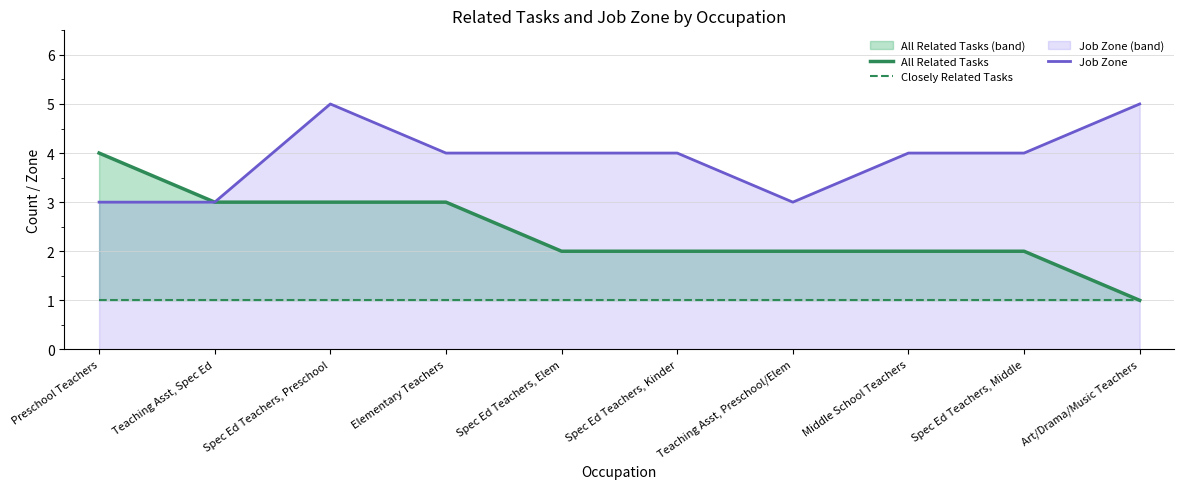

What is the sum of all All Related Tasks values?

24